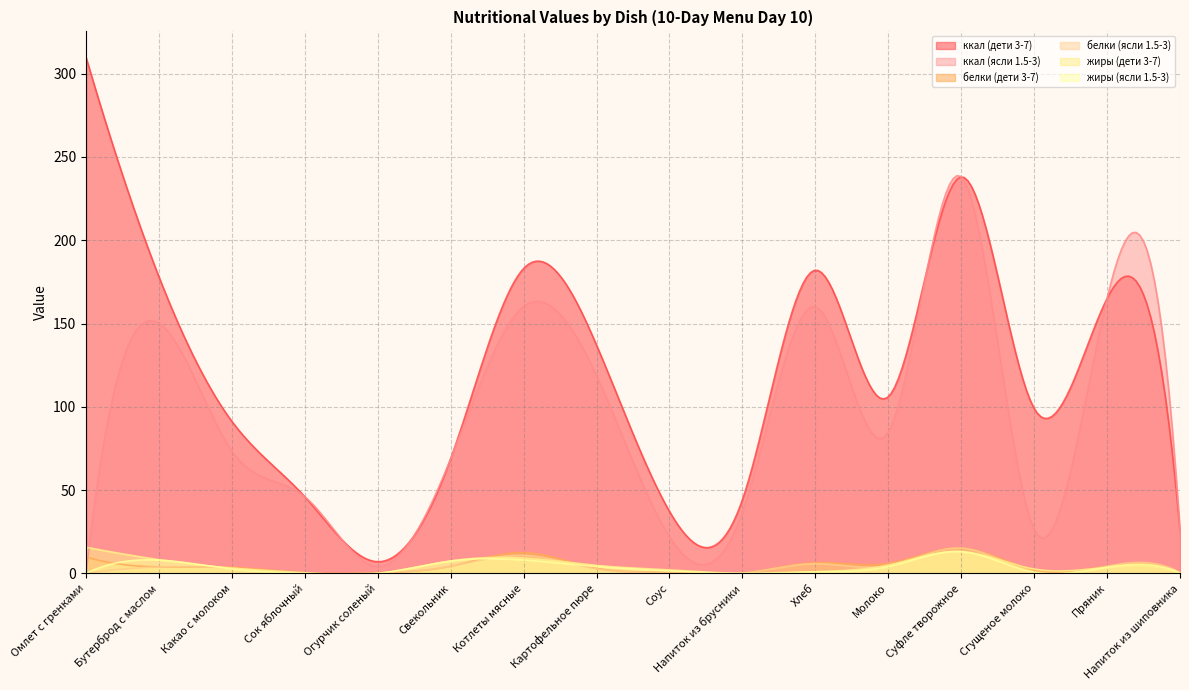

Which category has the highest value in the белки (дети 3-7) series?

Суфле творожное